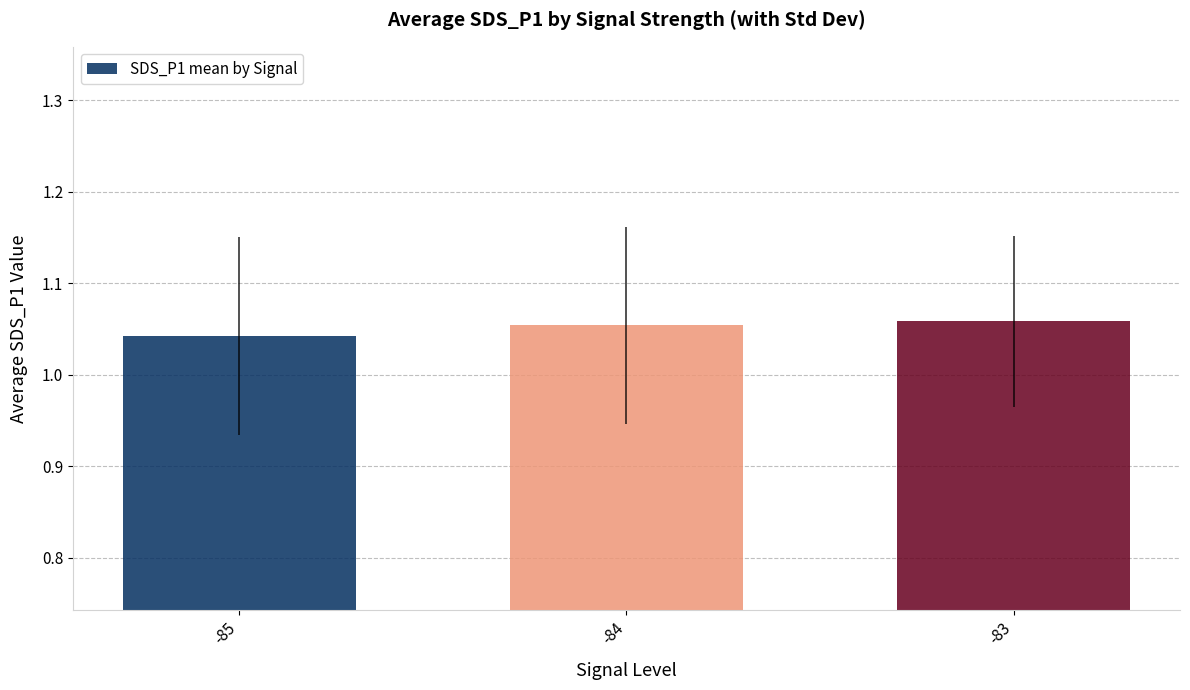

What is the sum of the values at -84 and -83?

2.1